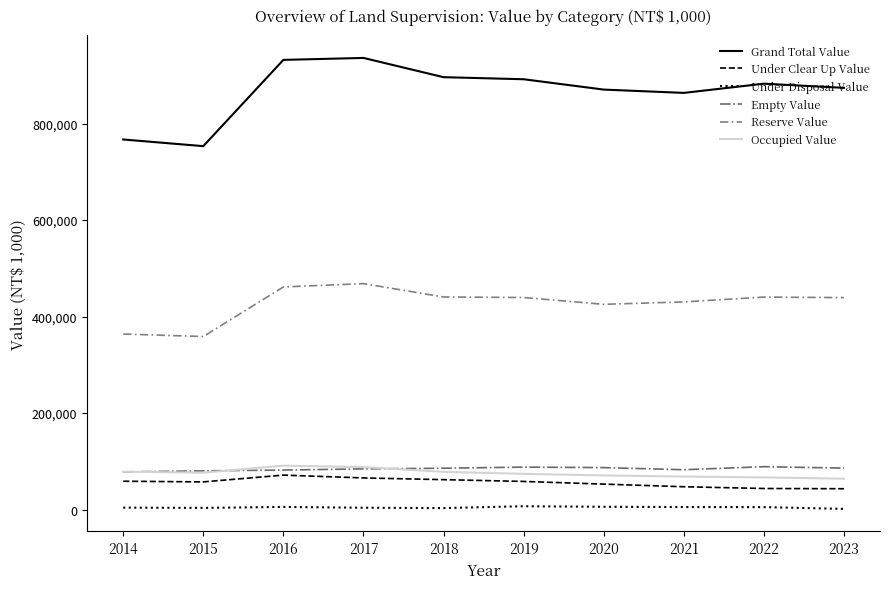

What is the total value across all series at 2021?

1498168